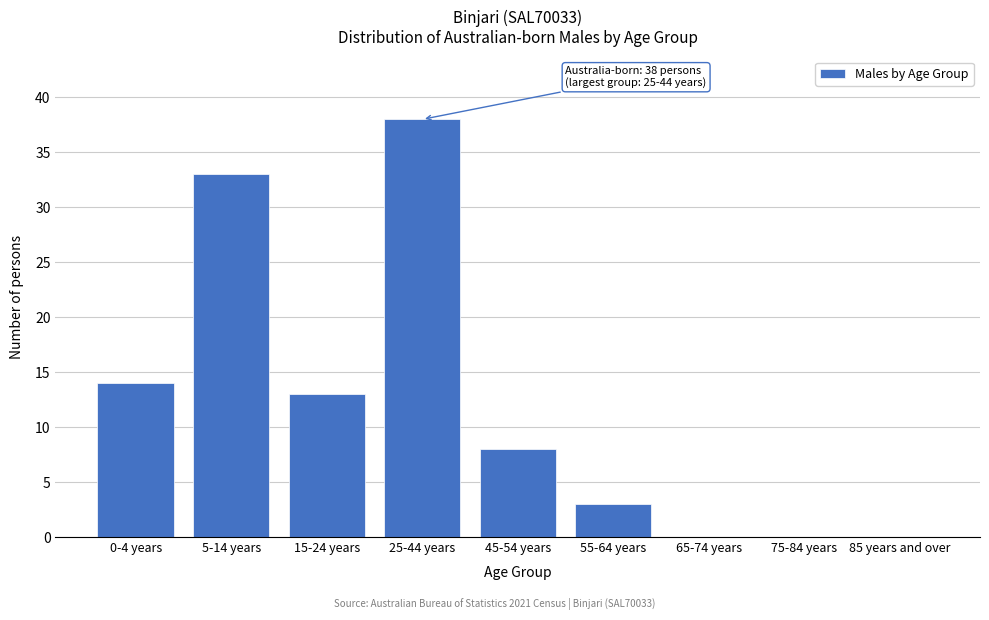

Reading left to right, what are all the values shown in this chart?

0-4 years=14	5-14 years=33	15-24 years=13	25-44 years=38	45-54 years=8	55-64 years=3	65-74 years=0	75-84 years=0	85 years and over=0